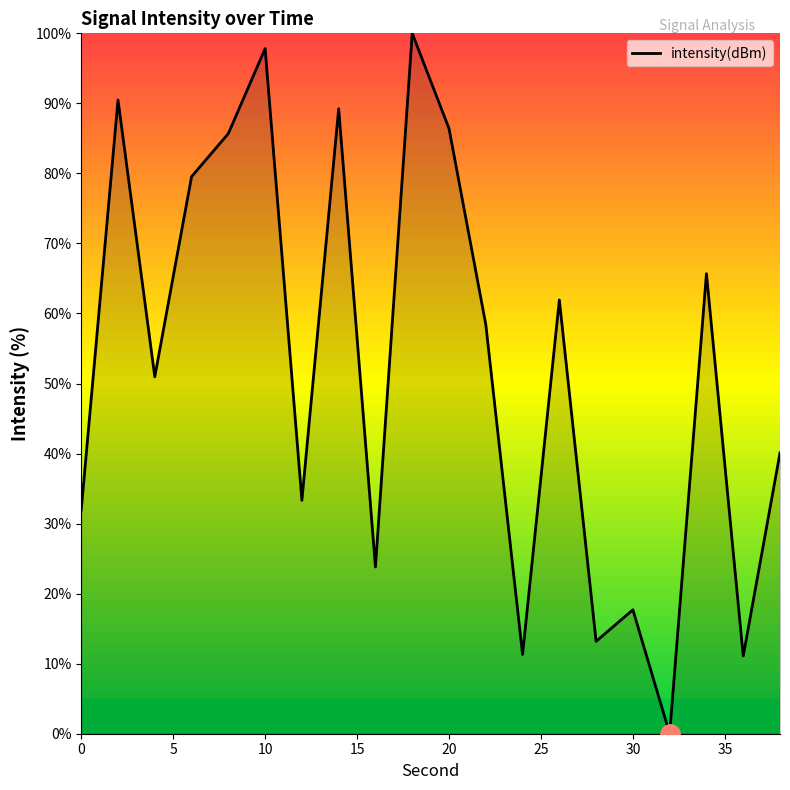

What is the greatest value displayed?

100.0